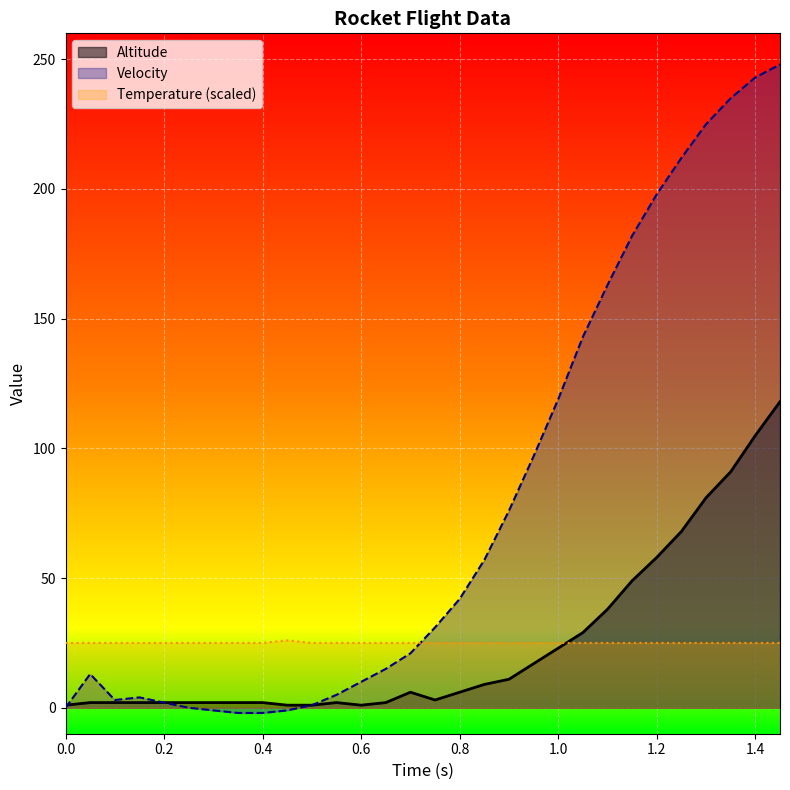

What is the value of the Altitude point at the 12th from the left?

2.0